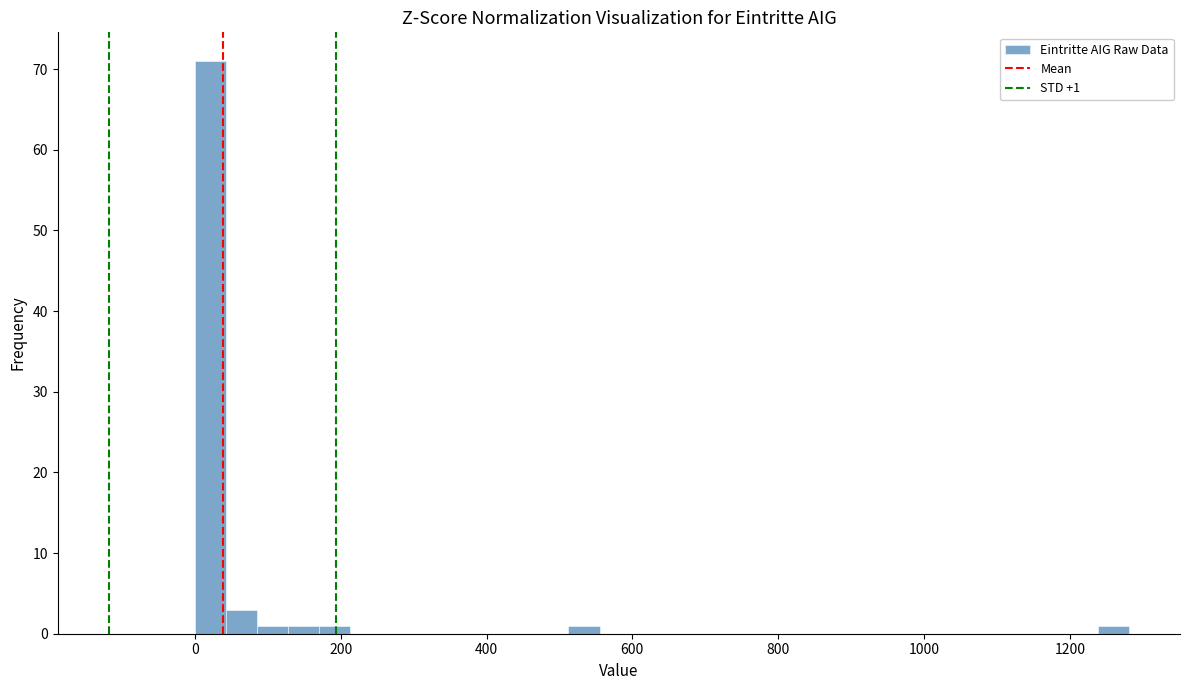

Read against the x-axis, roughly where is the centre of the tallest bar?

20